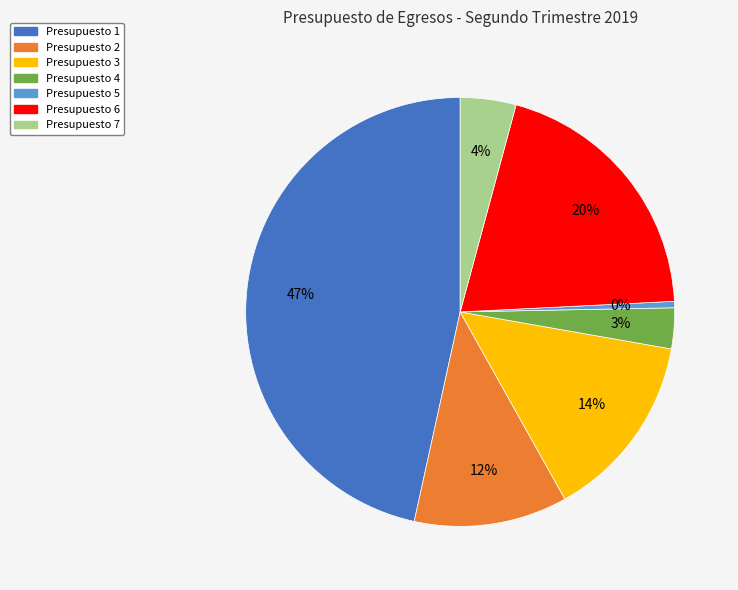

Which category has the biggest portion of the pie?

Presupuesto 1